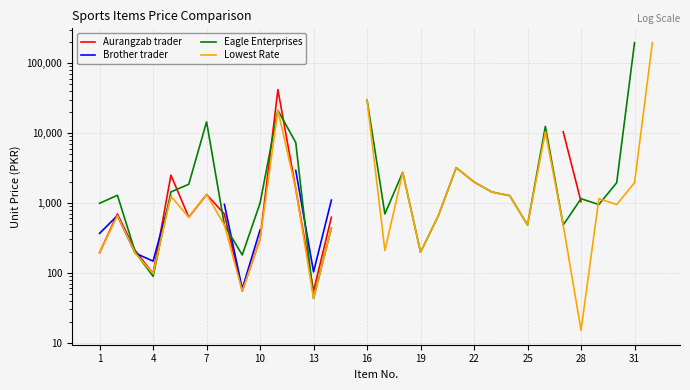

Which series has the widest spread of values?

Lowest Rate